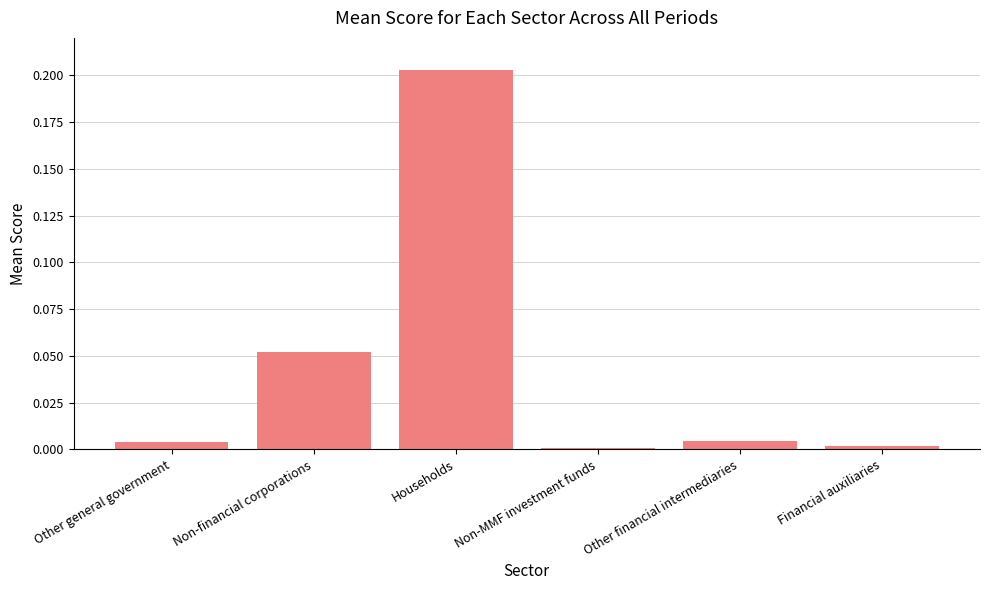

Are the bars horizontal?

No